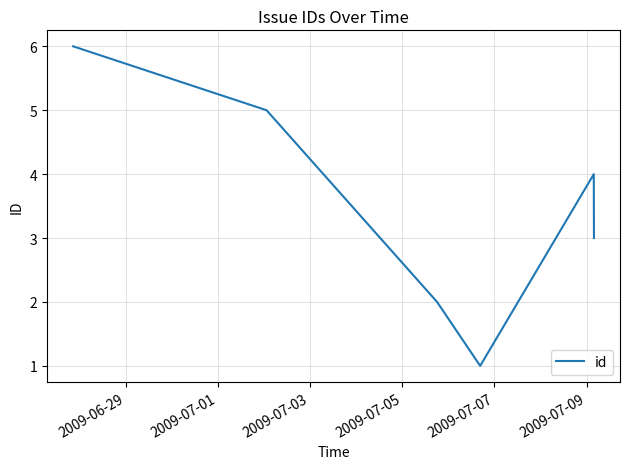

What is the difference between the maximum and minimum values?

5